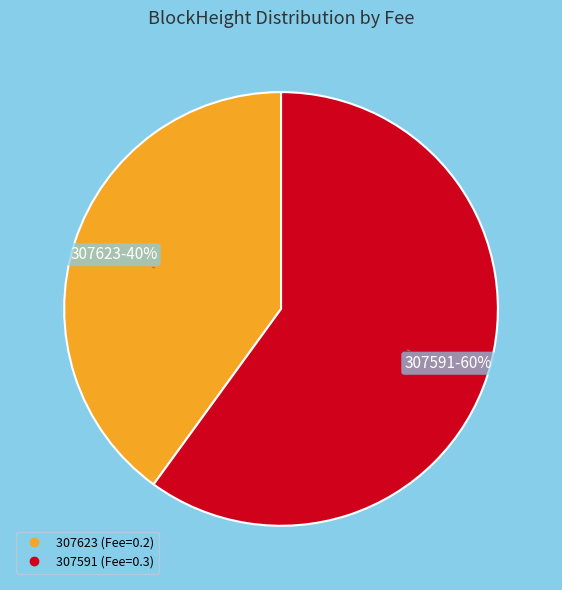

Is 307623 the majority of the pie?

No